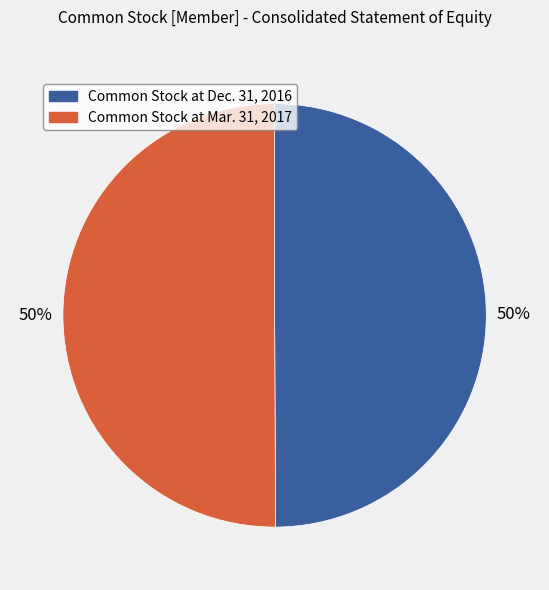

What is the ratio of the value at Common Stock at Dec. 31, 2016 to the value at Common Stock at Mar. 31, 2017?

1.0